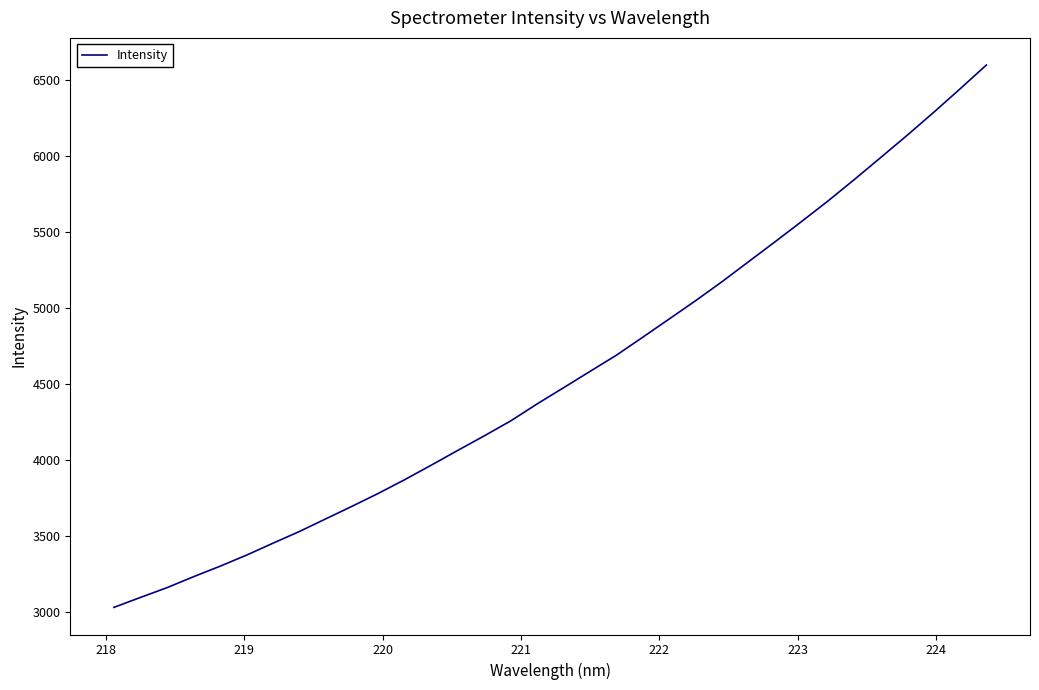

What is the maximum value shown in the chart?

6595.6